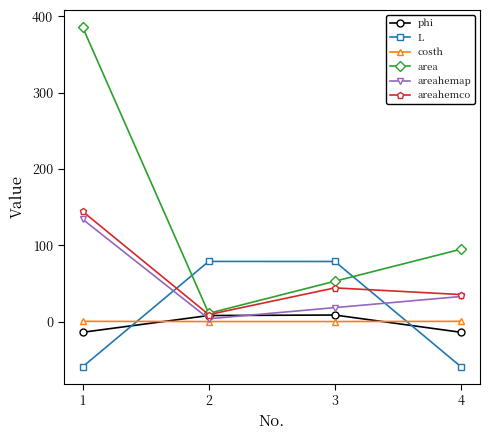

What is the total value across all series at 3?

203.5